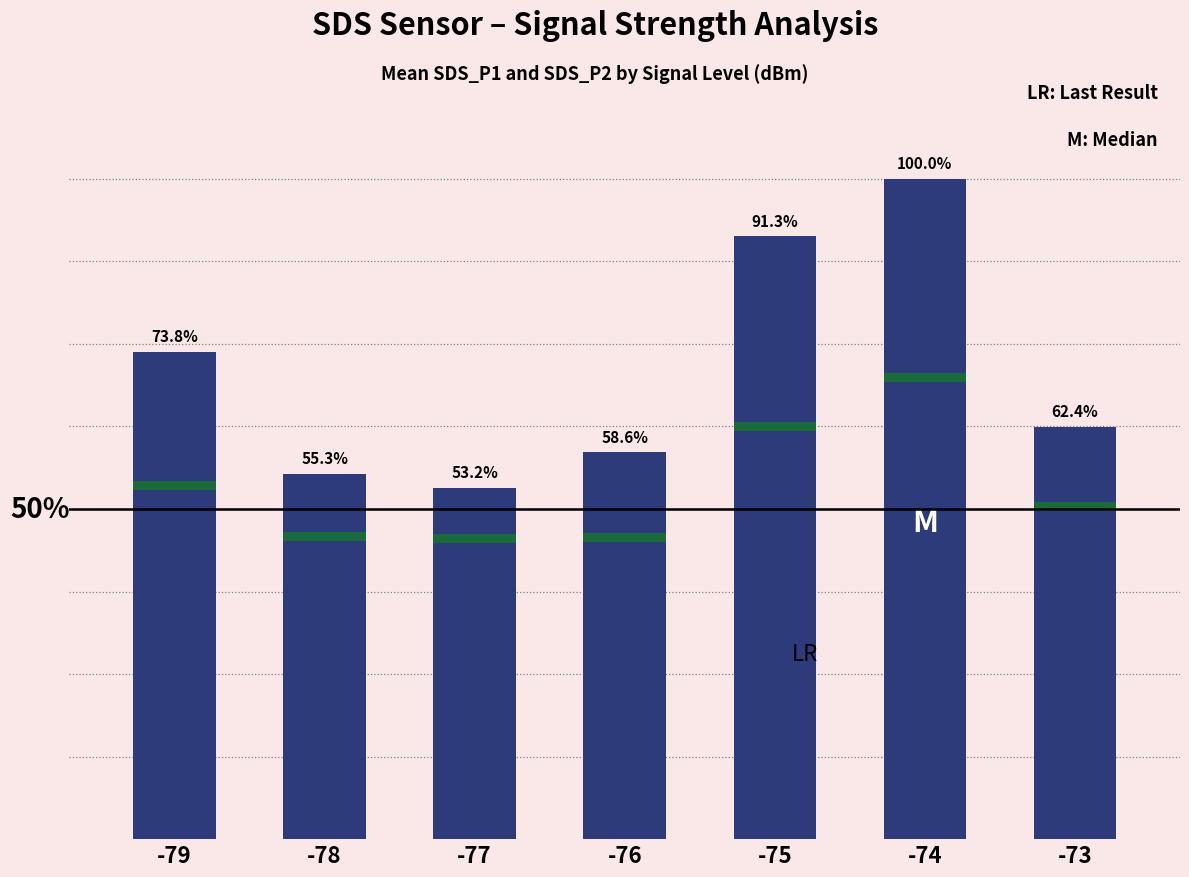

What is the sum of the SDS_P1 values at -73 and -74?

70.5